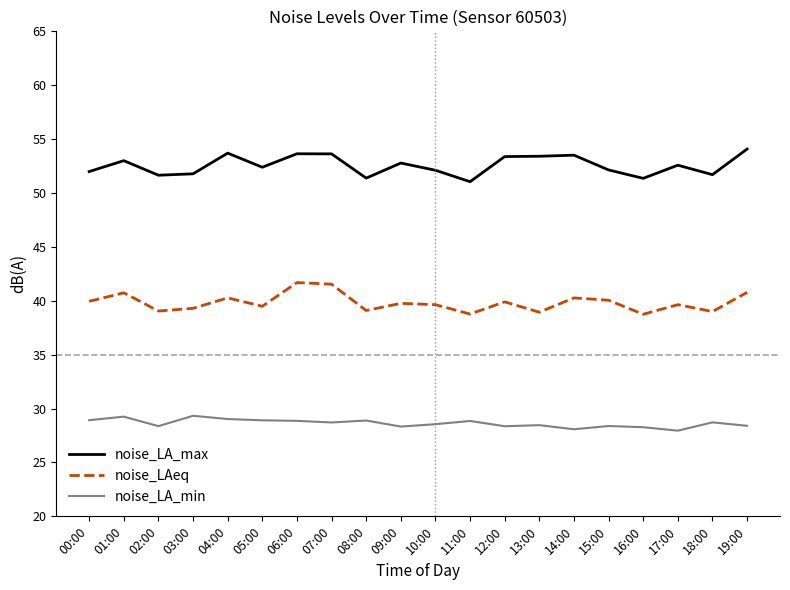

What is the greatest value displayed?

54.1